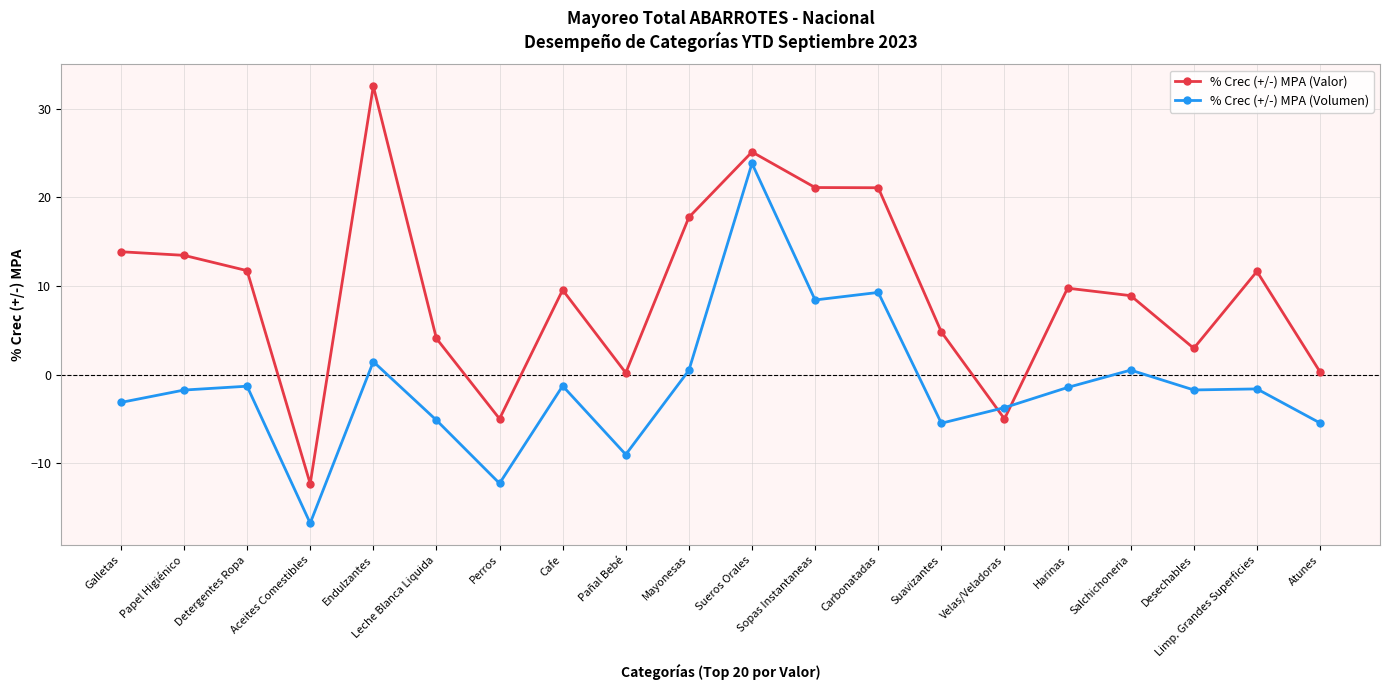

Is it true that % Crec (+/-) MPA (Valor) equals 21.1 at Carbonatadas?

True